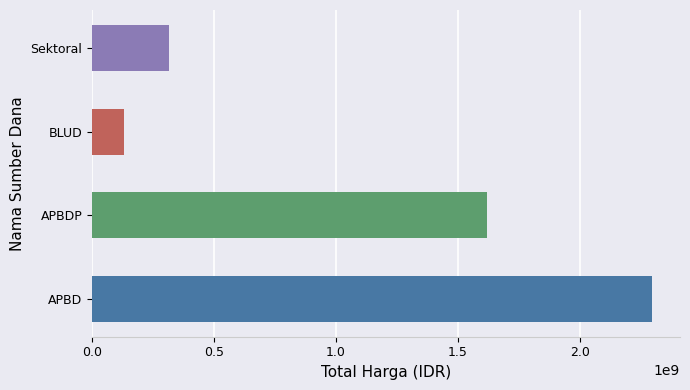

What is the sum of all values?

4356102175